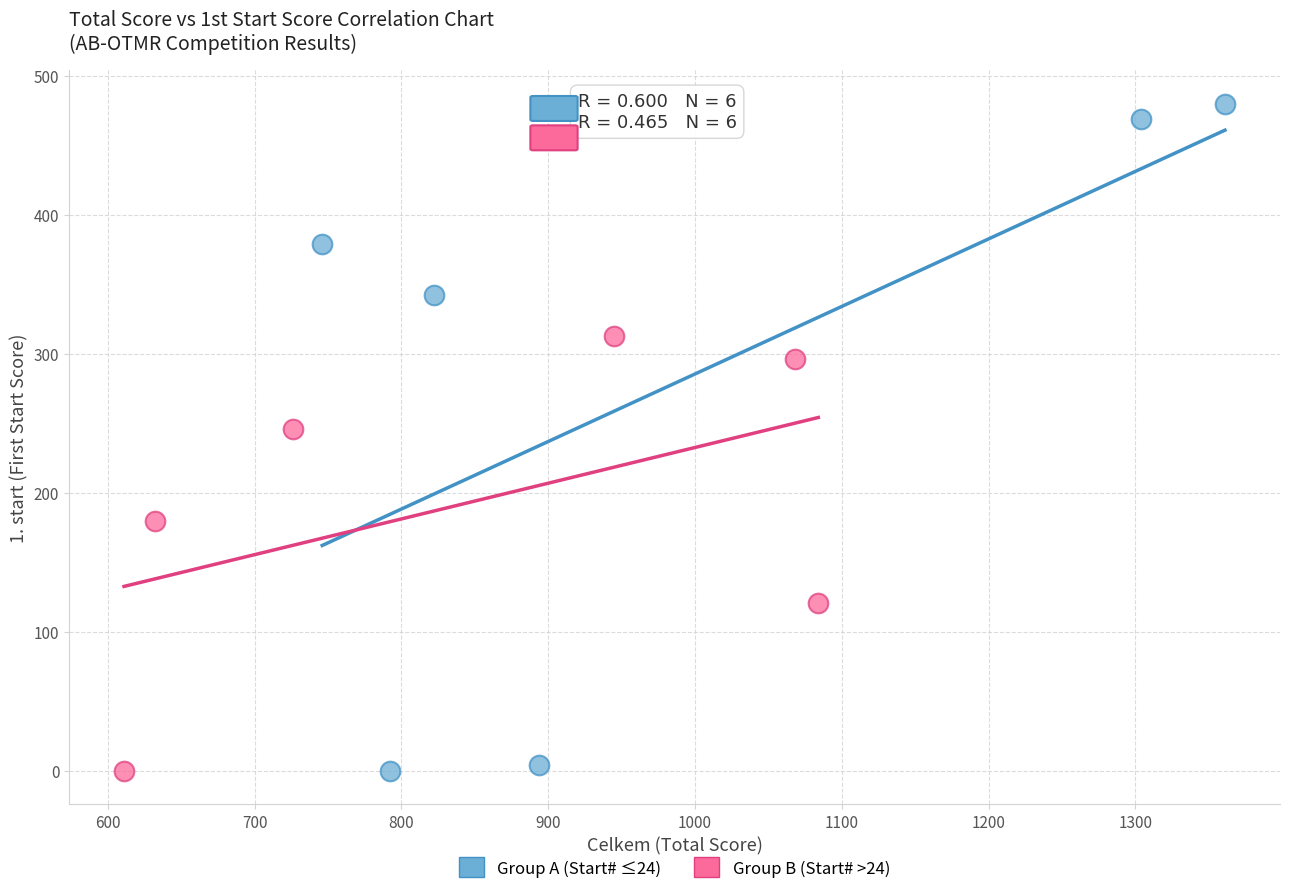

Which series has the widest spread of Y values?

Group A (Start# ≤24)